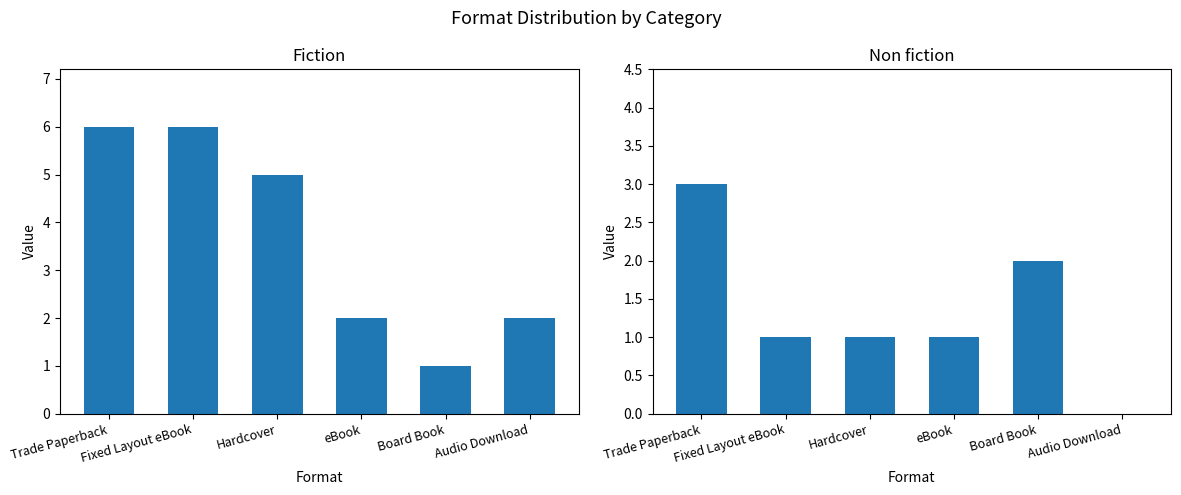

What is the value of the Fiction bar at the 5th from the left?

1